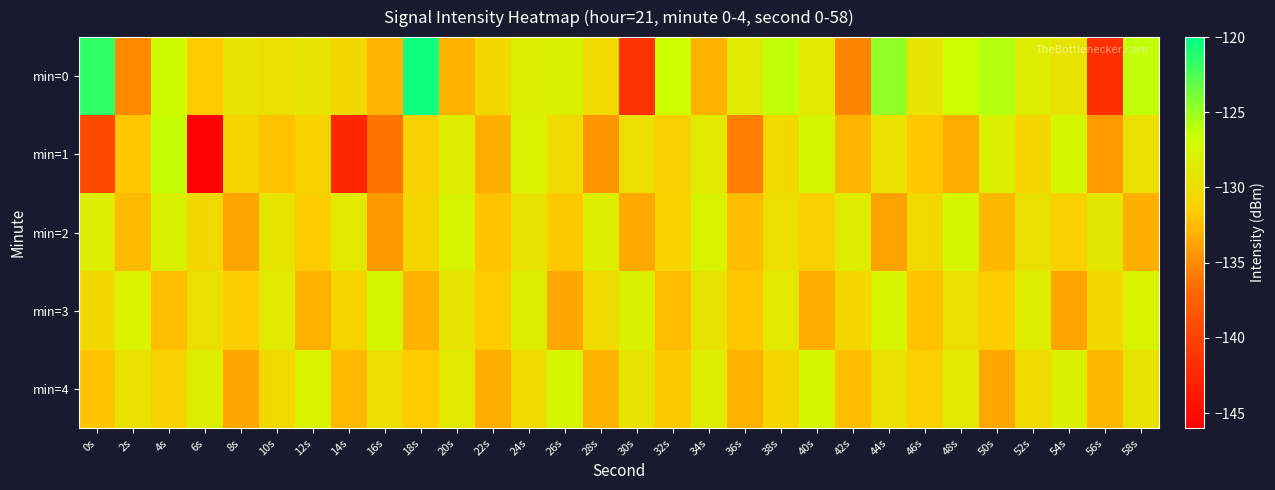

Count the number of data series in this chart.

5